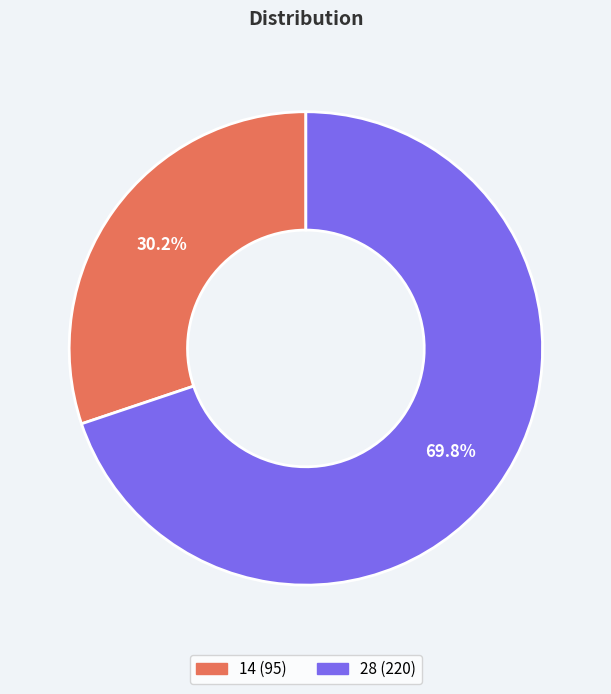

Rank the categories by value from lowest to highest.

14, 28